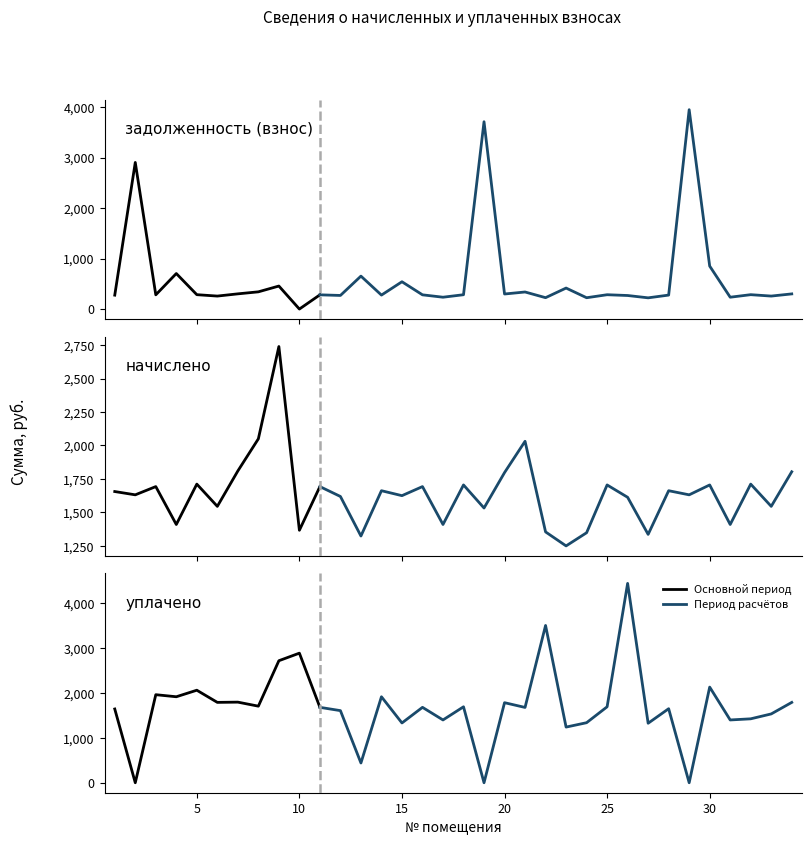

What is the maximum value for задолженность (взнос)?

3954.4